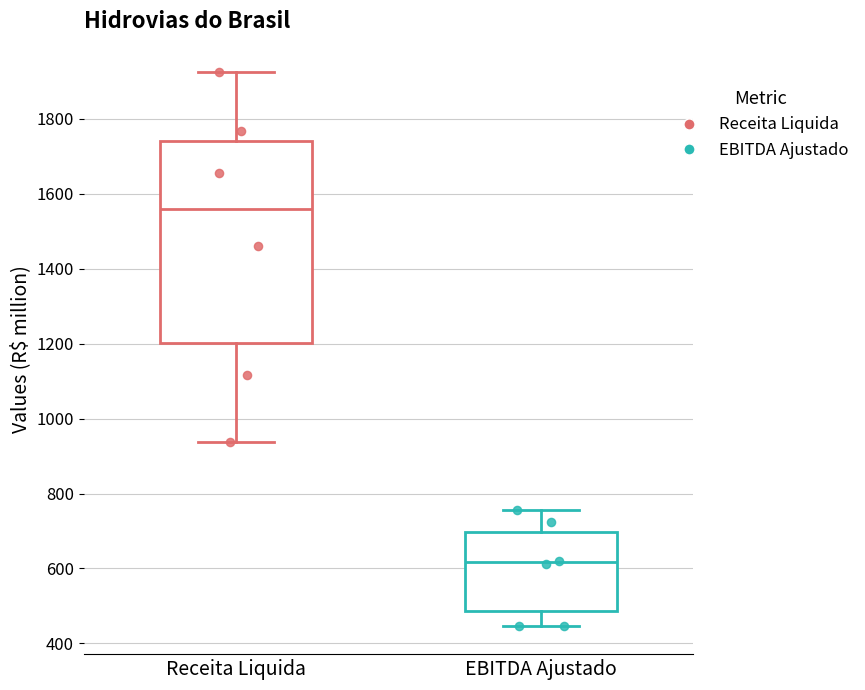

Where does the lower whisker of the box for EBITDA Ajustado end on the y-axis? The values are not printed on the chart, so give them approximately, as read against the axis.

440